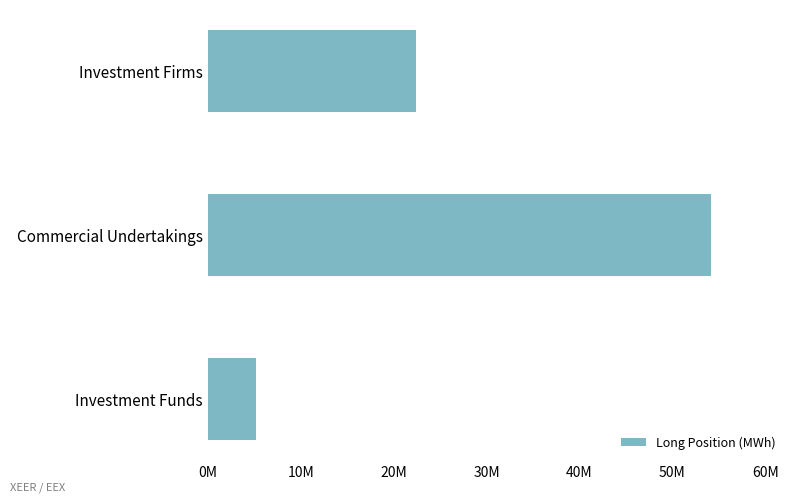

What is the minimum value shown in the chart?

5176592